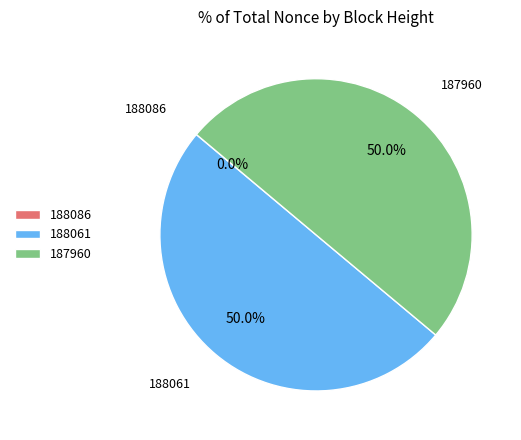

Approximately how many times larger is the value at 188061 compared to 187960?

1.0